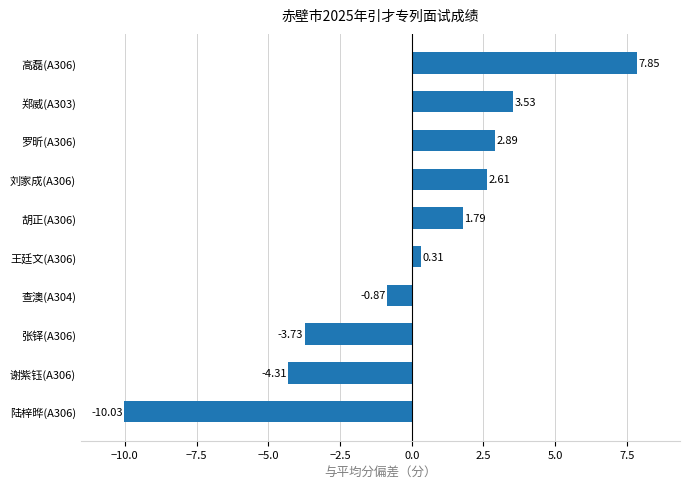

List the labels in order of value, largest first.

高磊(A306), 郑威(A303), 罗昕(A306), 刘家成(A306), 胡正(A306), 王廷文(A306), 查澳(A304), 张铎(A306), 谢紫钰(A306), 陆梓晔(A306)